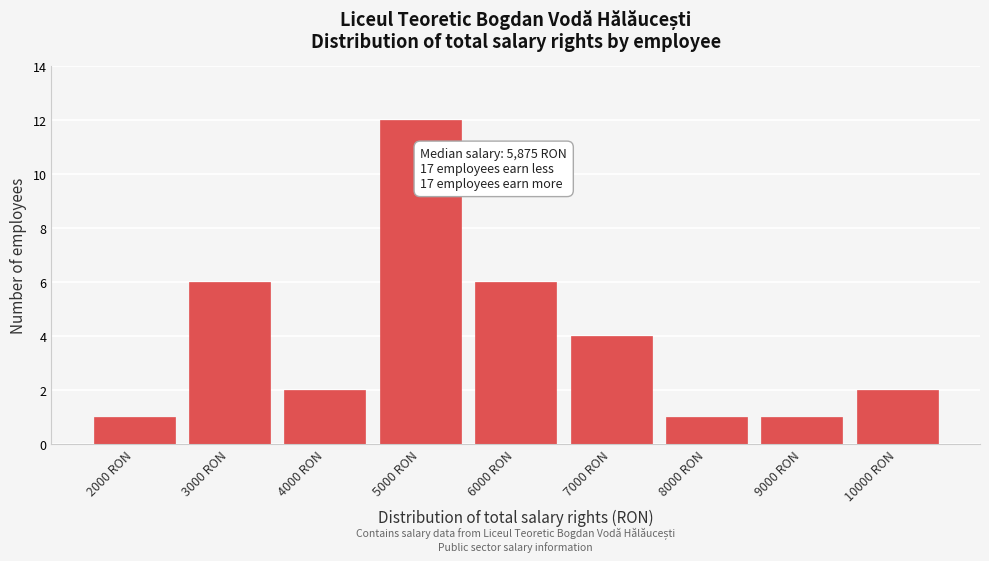

Reading left to right, transcribe all the data shown in this chart.

1	6	2	12	6	4	1	1	2